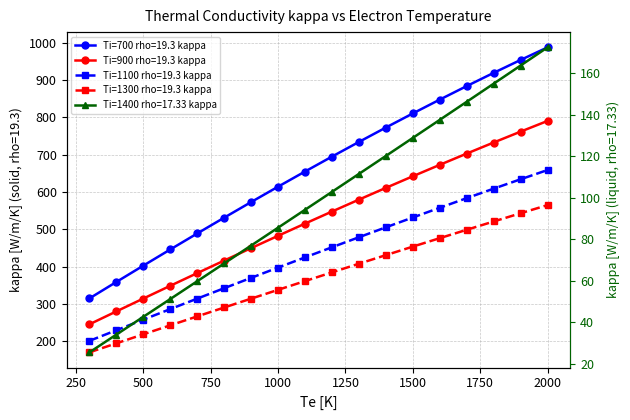

Is it true that Ti=900 rho=19.3 kappa equals 128.7 at 900?

False